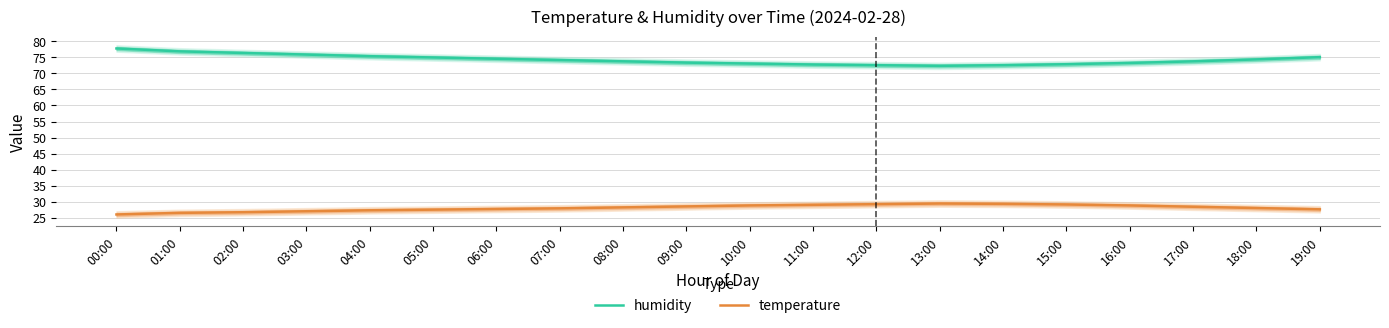

Rank the series by their average value, from lowest to highest.

temperature, humidity